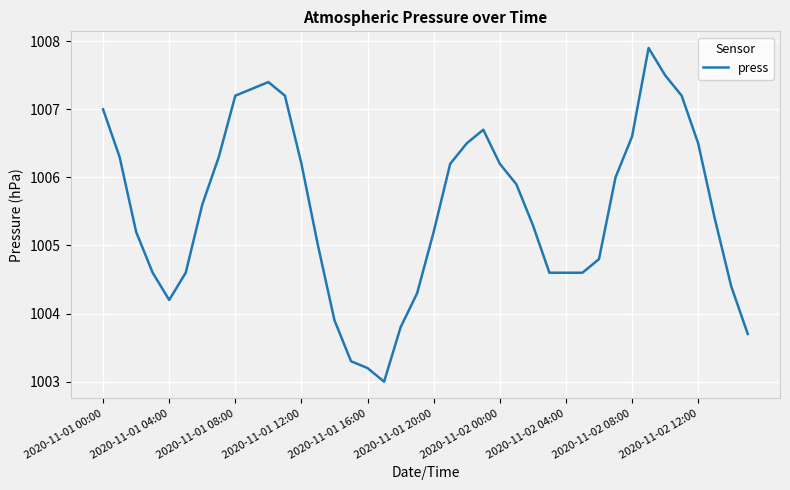

Reading left to right, extract all data points from this chart.

1007.0	1006.3	1005.2	1004.6	1004.2	1004.6	1005.6	1006.3	1007.2	1007.3	1007.4	1007.2	1006.2	1005.0	1003.9	1003.3	1003.2	1003.0	1003.8	1004.3	1005.2	1006.2	1006.5	1006.7	1006.2	1005.9	1005.3	1004.6	1004.6	1004.6	1004.8	1006.0	1006.6	1007.9	1007.5	1007.2	1006.5	1005.4	1004.4	1003.7